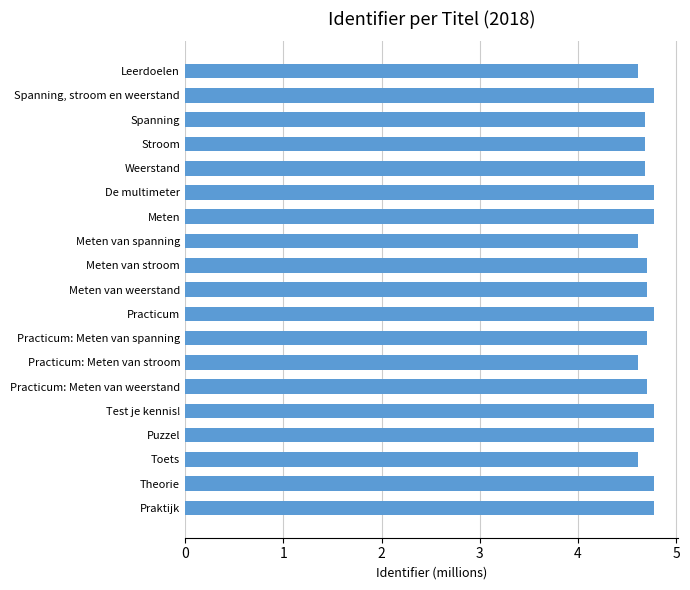

List the labels in order of value, smallest first.

Leerdoelen, Meten van spanning, Practicum: Meten van stroom, Toets, Spanning, Stroom, Weerstand, Practicum: Meten van spanning, Practicum: Meten van weerstand, Meten van stroom, Meten van weerstand, Puzzel, De multimeter, Spanning, stroom en weerstand, Meten, Practicum, Test je kennis!, Theorie, Praktijk